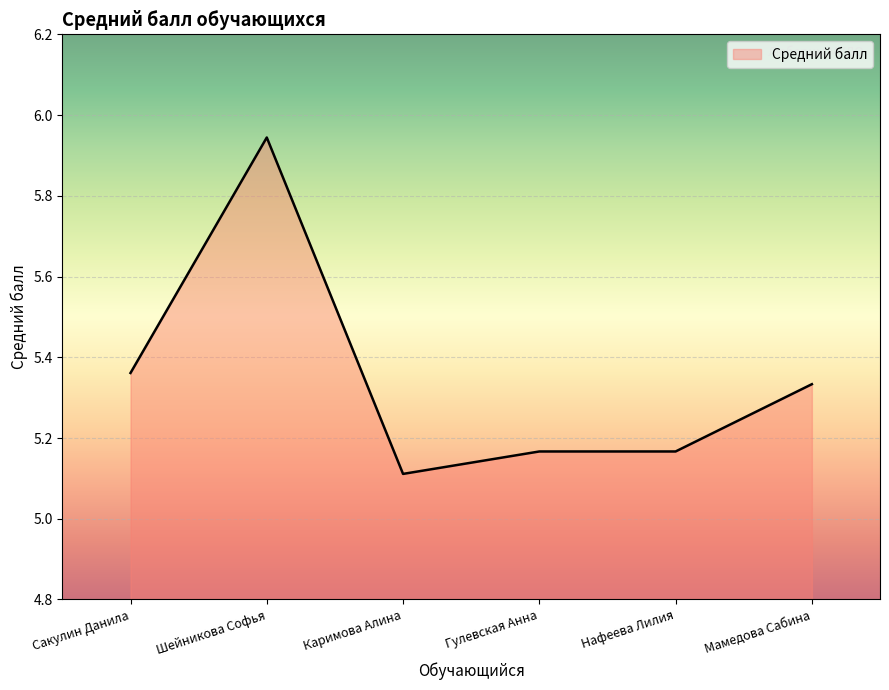

What is the minimum value shown in the chart?

5.1